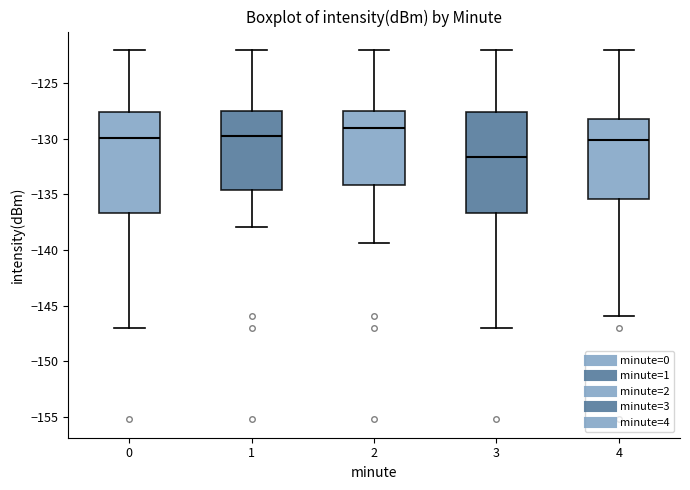

Which box's median line is the highest?

2